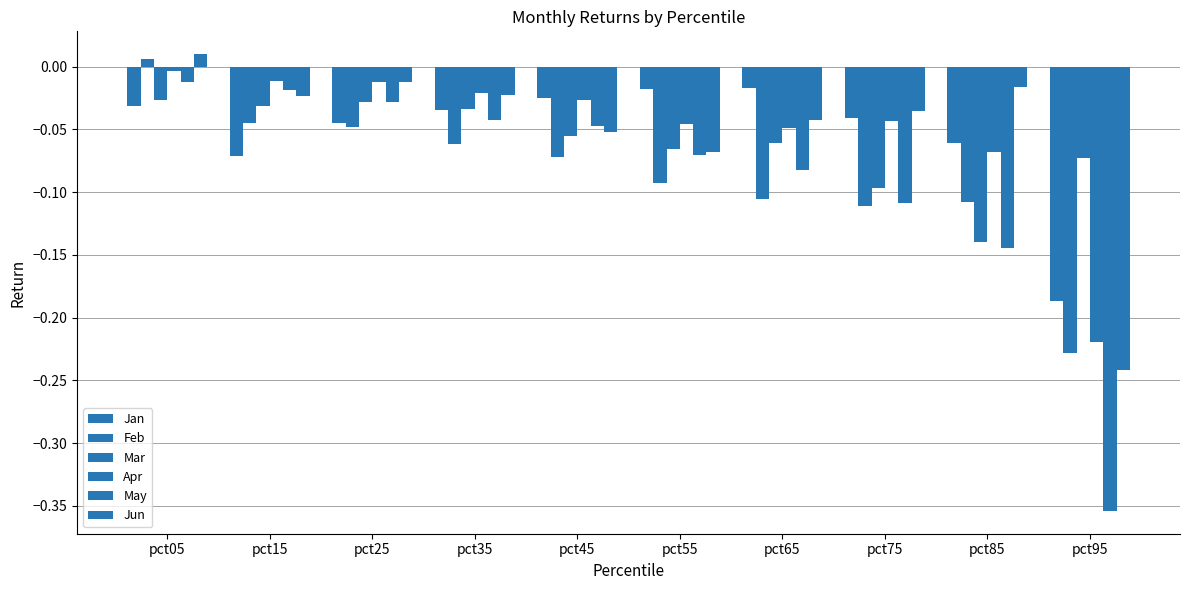

Reading left to right, transcribe all the data shown in this chart.

Jan: -0.0	-0.1	-0.0	-0.0	-0.0	-0.0	-0.0	-0.0	-0.1	-0.2
Feb: 0.0	-0.0	-0.0	-0.1	-0.1	-0.1	-0.1	-0.1	-0.1	-0.2
Mar: -0.0	-0.0	-0.0	-0.0	-0.1	-0.1	-0.1	-0.1	-0.1	-0.1
Apr: -0.0	-0.0	-0.0	-0.0	-0.0	-0.0	-0.0	-0.0	-0.1	-0.2
May: -0.0	-0.0	-0.0	-0.0	-0.0	-0.1	-0.1	-0.1	-0.1	-0.4
Jun: 0.0	-0.0	-0.0	-0.0	-0.1	-0.1	-0.0	-0.0	-0.0	-0.2